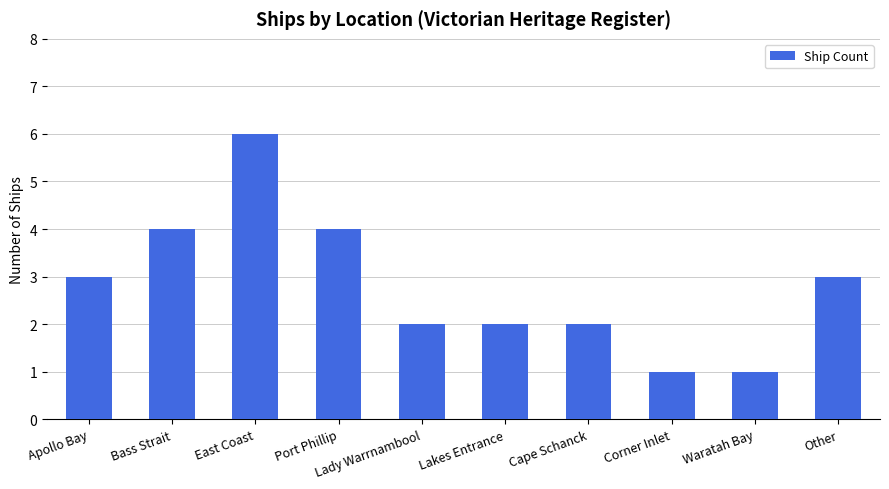

What is the label of the 6th bar from the left?

Lakes Entrance